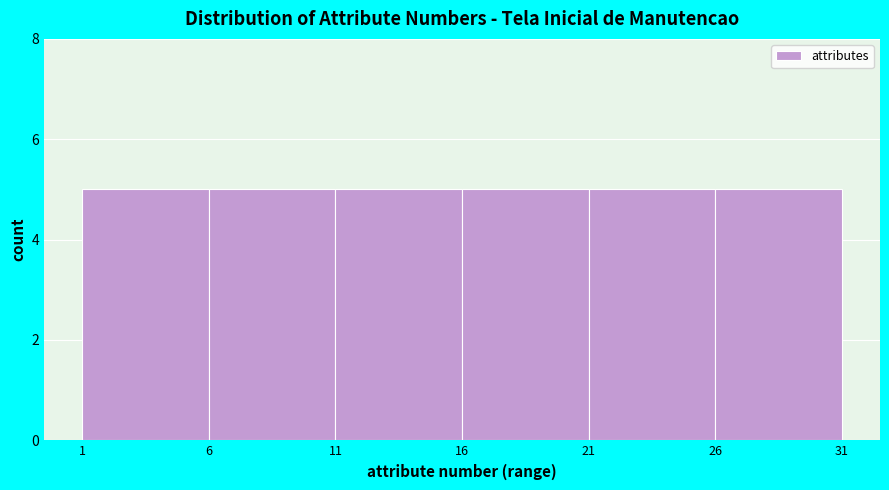

Reading left to right, list every bar in this chart as the range it spans on the x-axis followed by its height. The values are not printed on the chart, so give them approximately, as read against the axis.

1 to 6: 5
6 to 11: 5
11 to 16: 5
16 to 21: 5
21 to 26: 5
26 to 31: 5